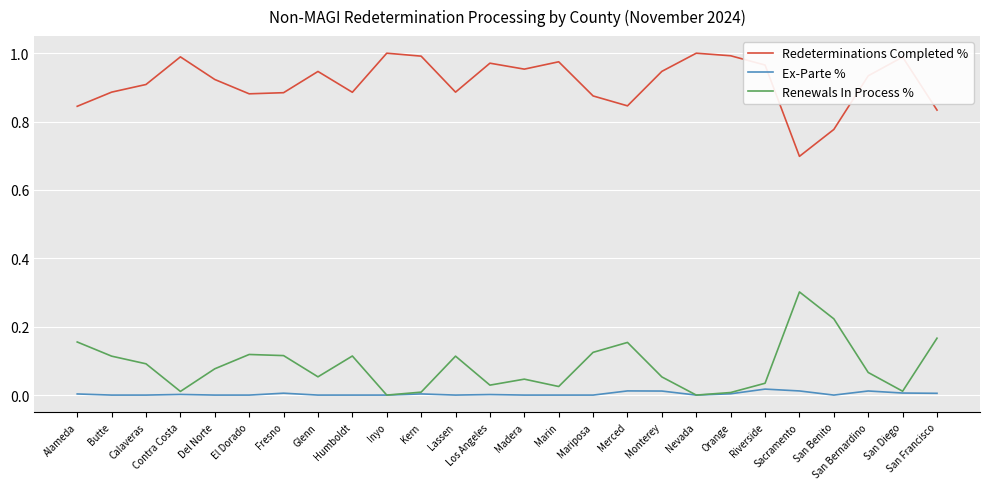

List the series in order of their peak value, lowest first.

Ex-Parte %, Renewals In Process %, Redeterminations Completed %